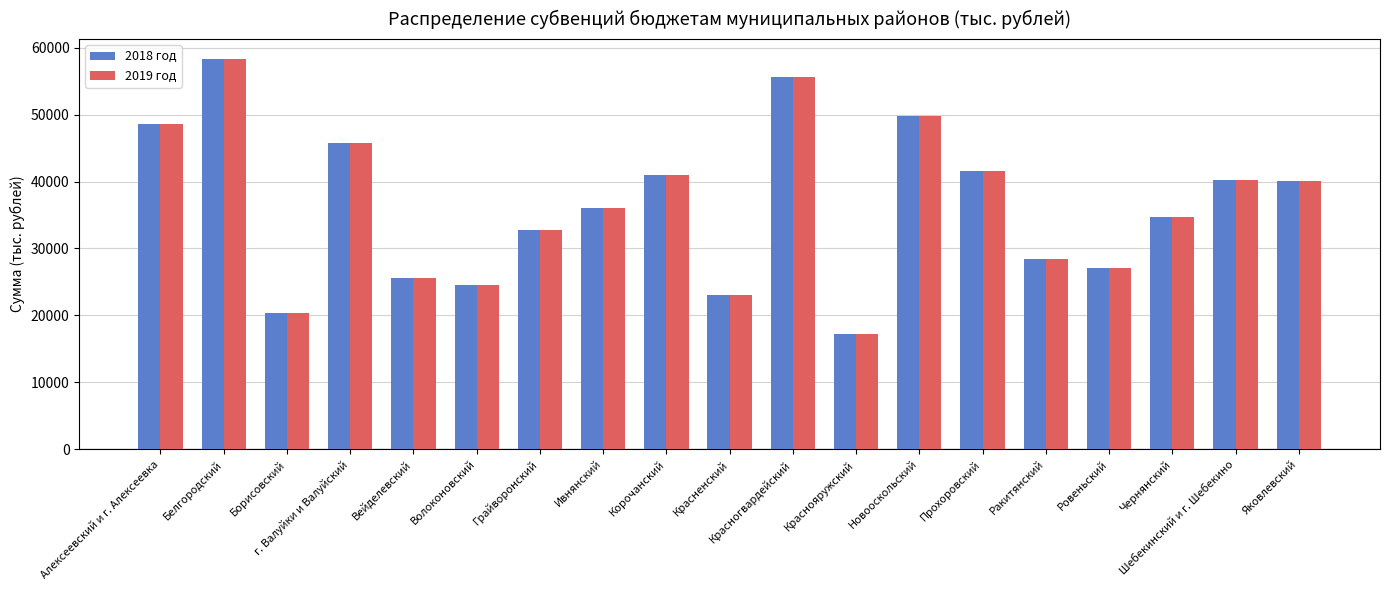

The value of 2018 год at Яковлевский is 40134. True or false?

True